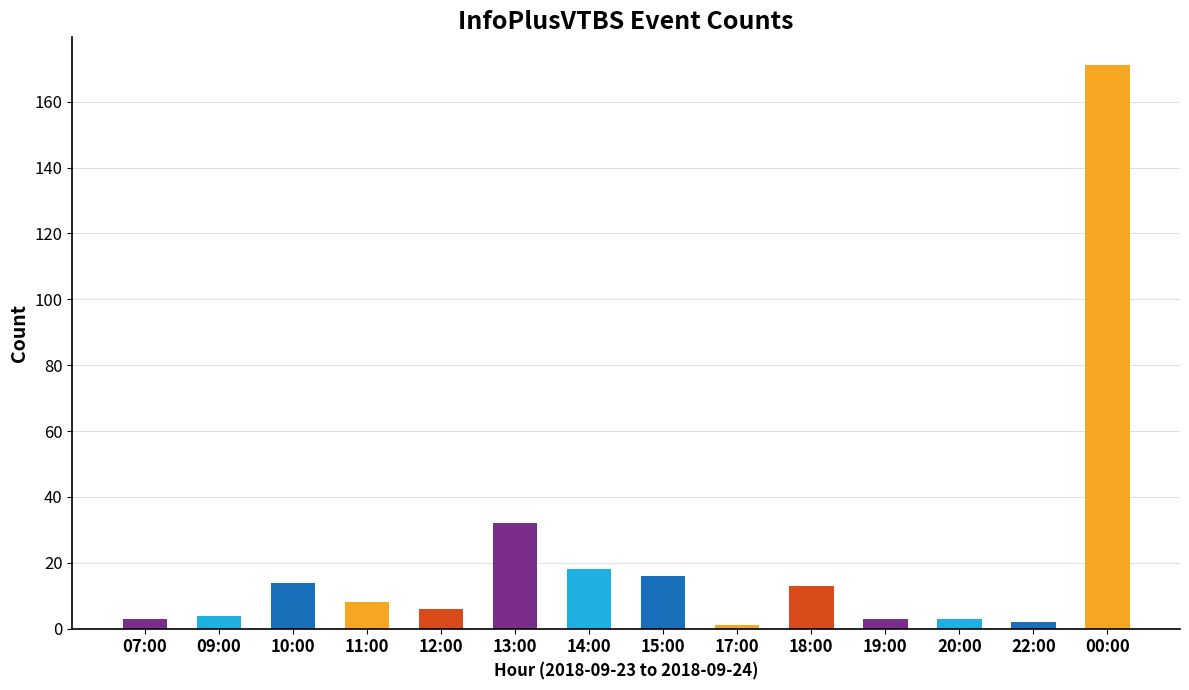

The value at 13:00 is 13. True or false?

False